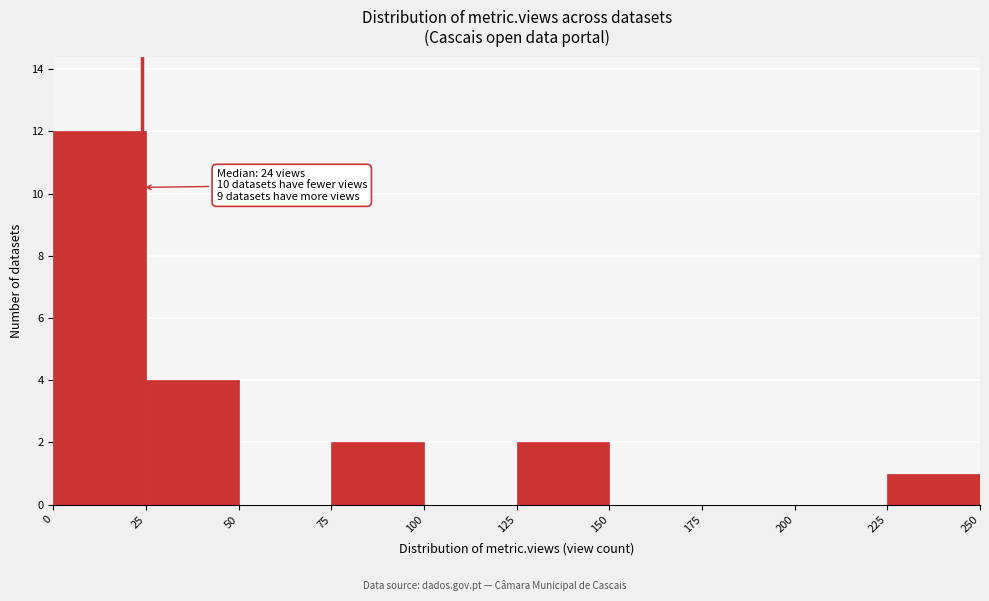

Which range on the x-axis has the tallest bar?

0 to 25